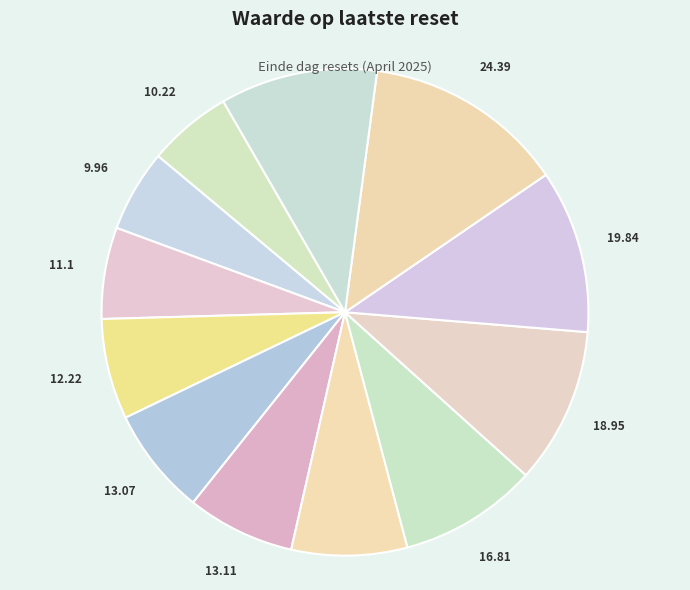

How many segments does this pie chart have?

12